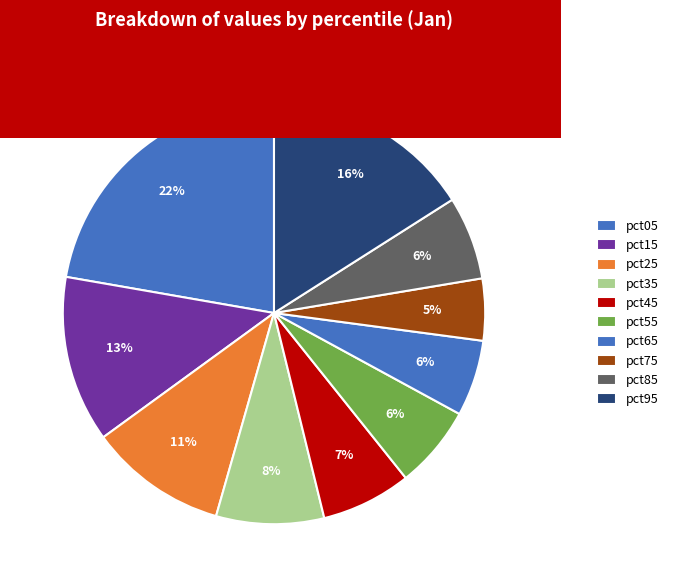

Which slice is the largest?

pct05